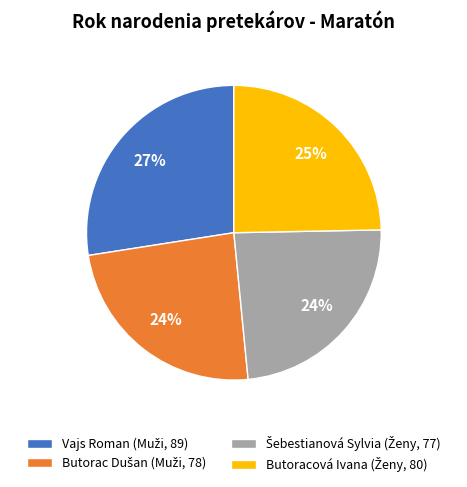

To the nearest percent, what is the average slice percentage?

25%